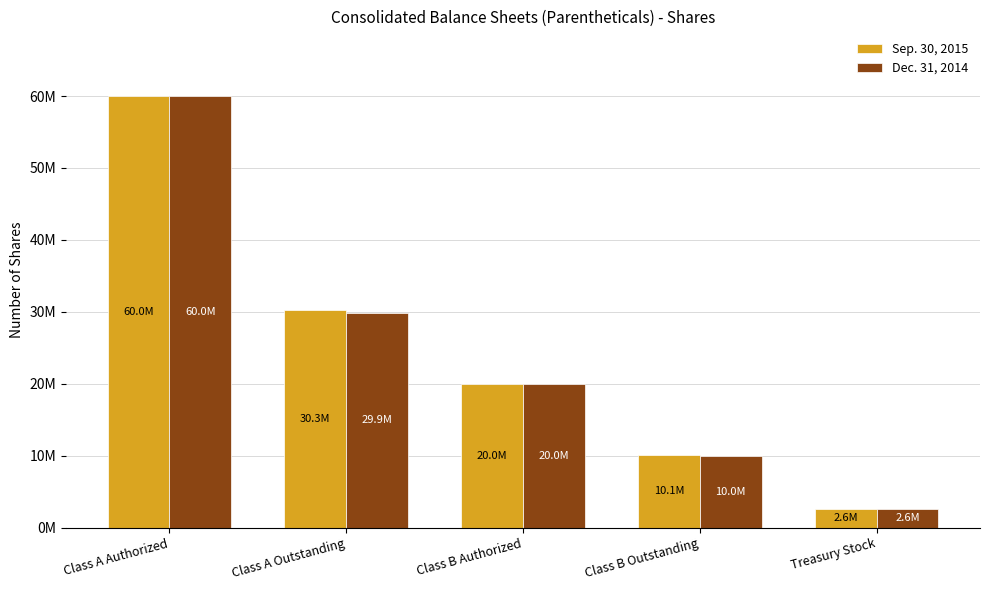

Are the bars grouped side by side (vs. stacked)?

Yes